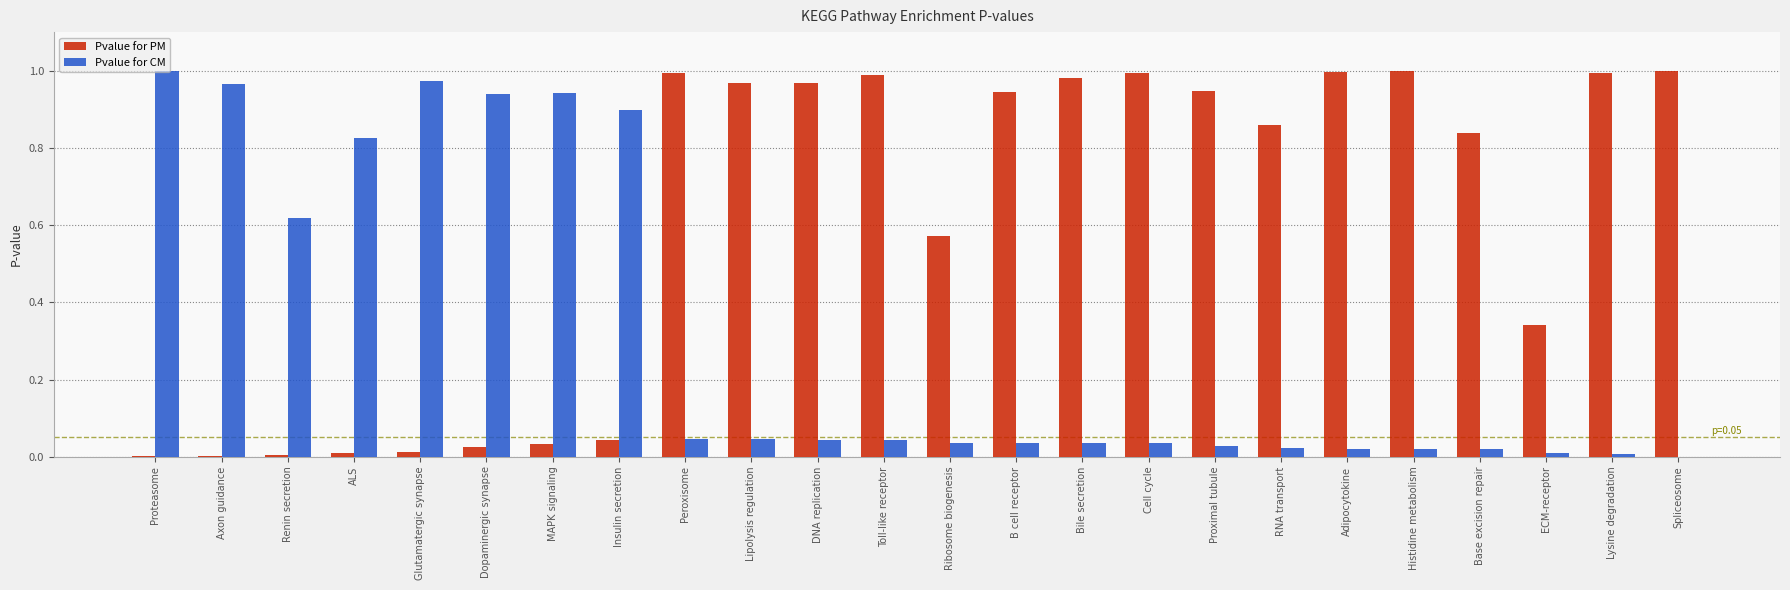

The Pvalue for PM series shows 1.0 at Histidine metabolism. True or false?

True